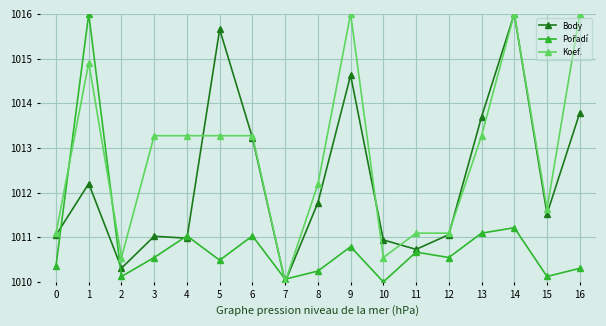

True or false: Koef. has a value of 1751.1 at 7.

False